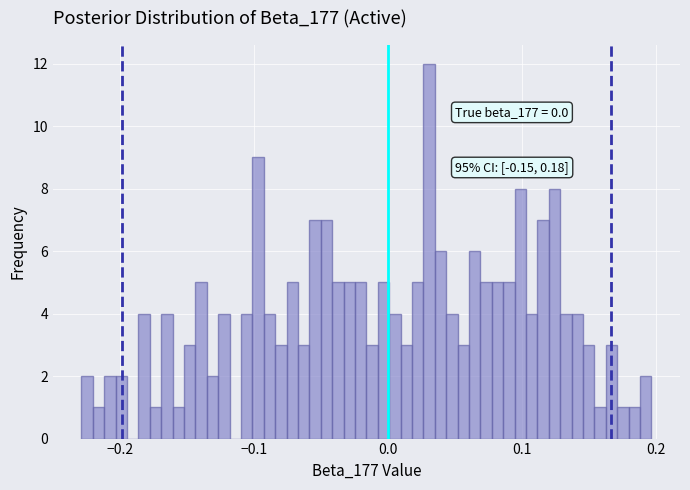

Read against the x-axis, roughly where is the centre of the tallest bar?

0.03